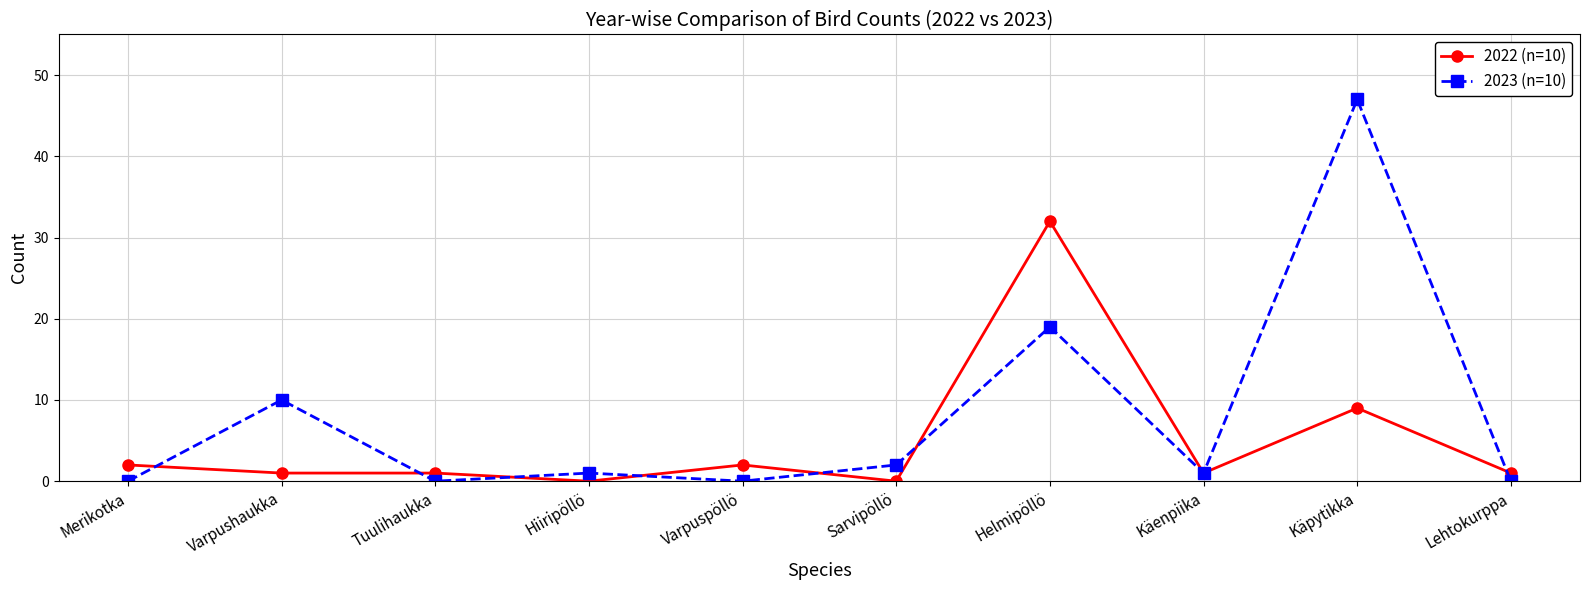

How many distinct data groups are displayed?

2